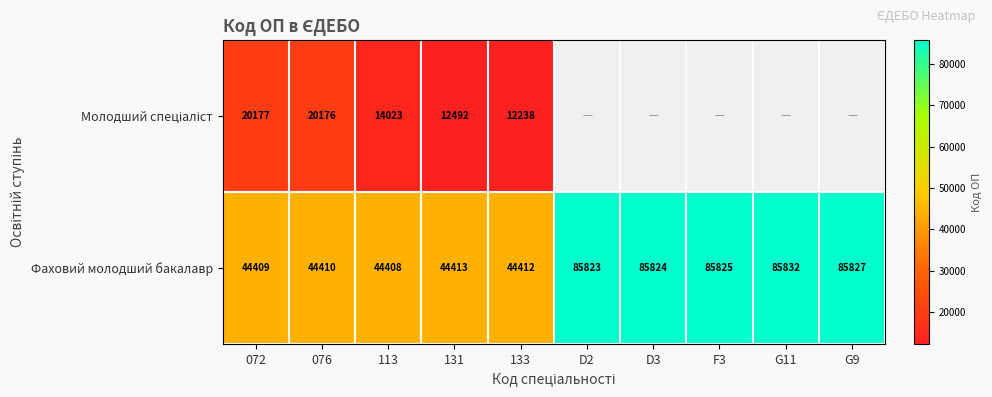

Which category has the highest value across all series?

G11